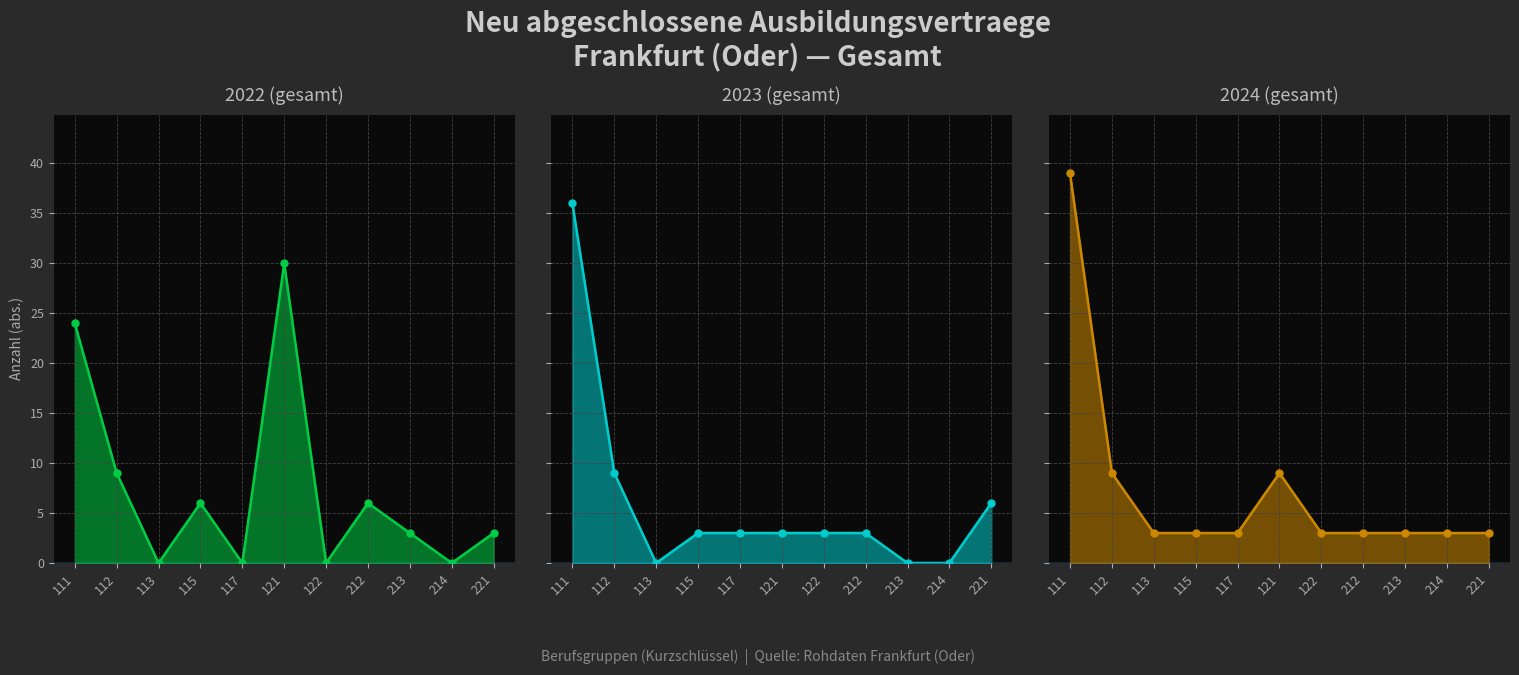

What is the maximum value shown in the chart?

39